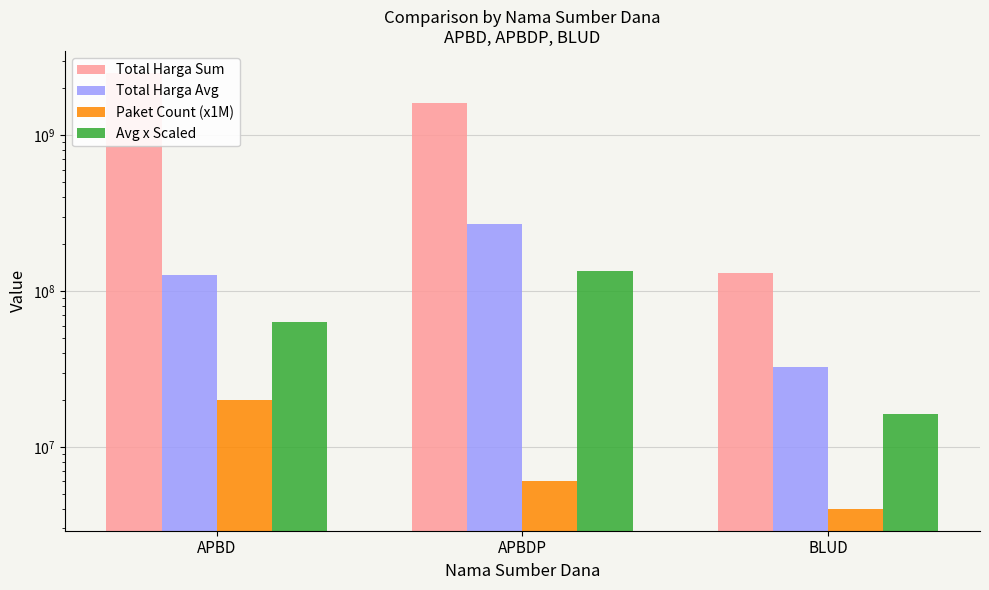

What is the sum of the Paket Count (x1M) values at APBD and BLUD?

24000000.0